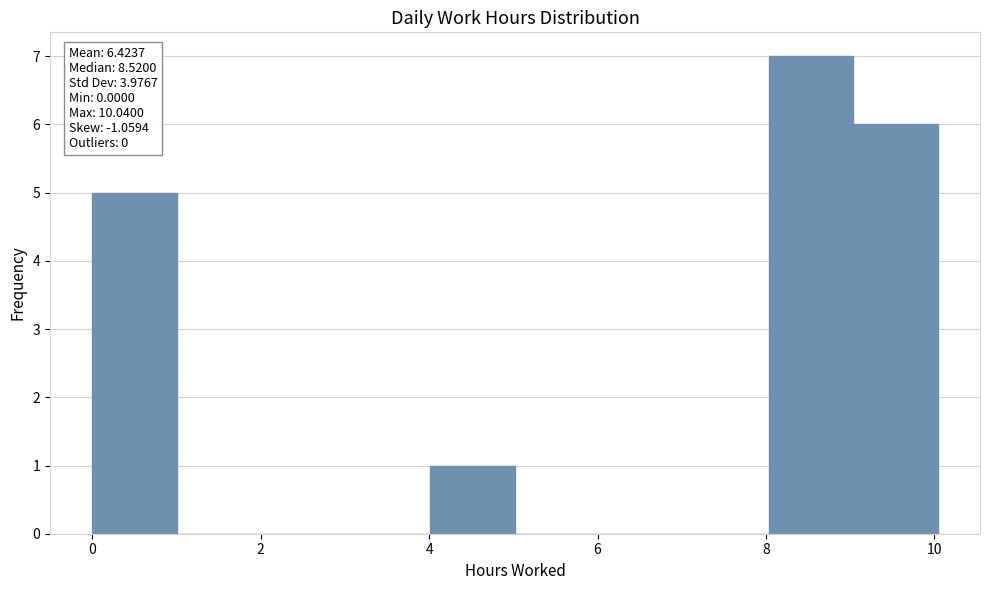

Which range on the x-axis has the tallest bar?

8 to 9